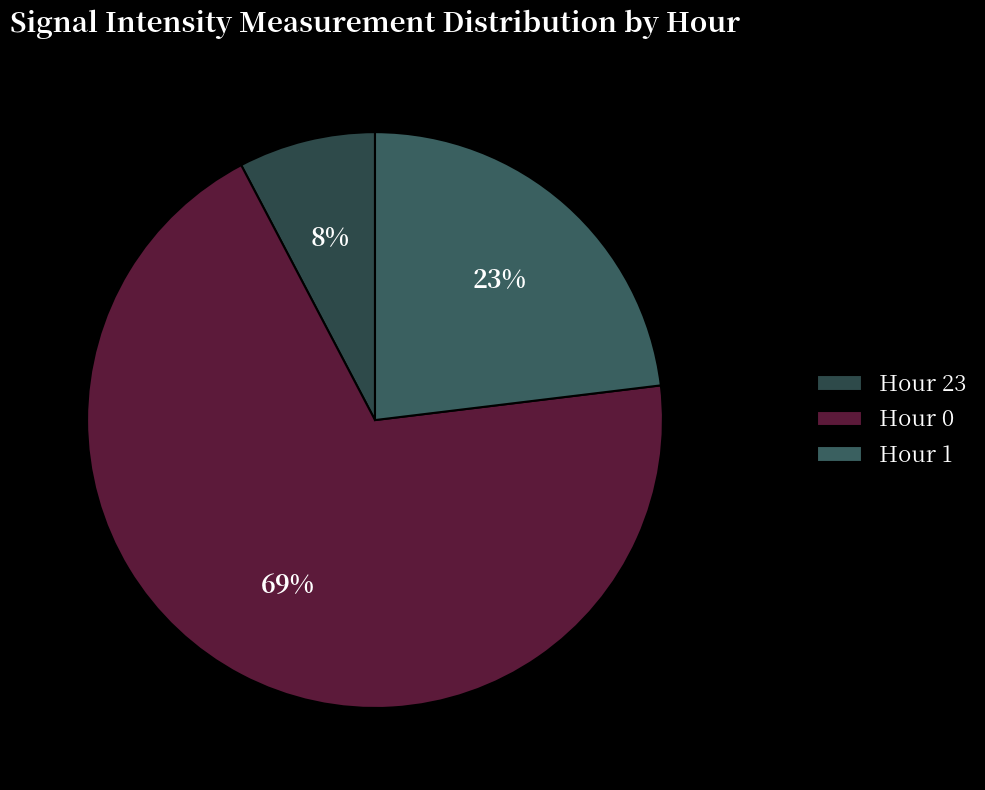

How many slices are in this pie chart?

3